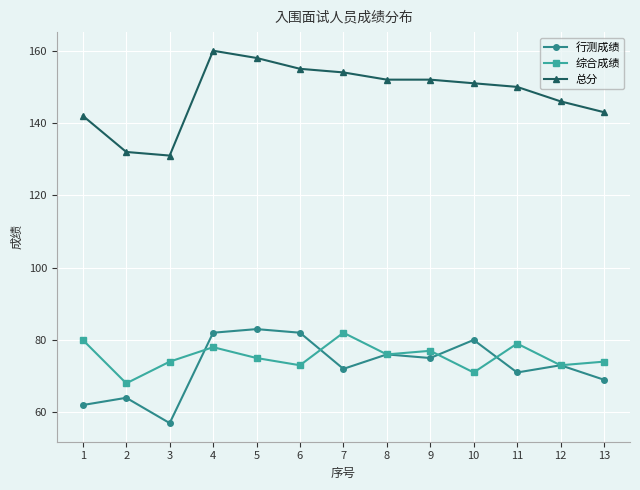

True or false: 综合成绩 has more than 0 points higher than both neighbors.

True